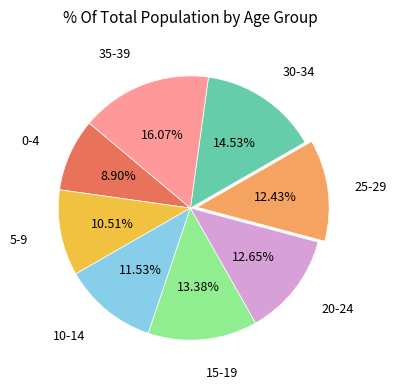

Is there any slice that represents more than half of the pie?

No